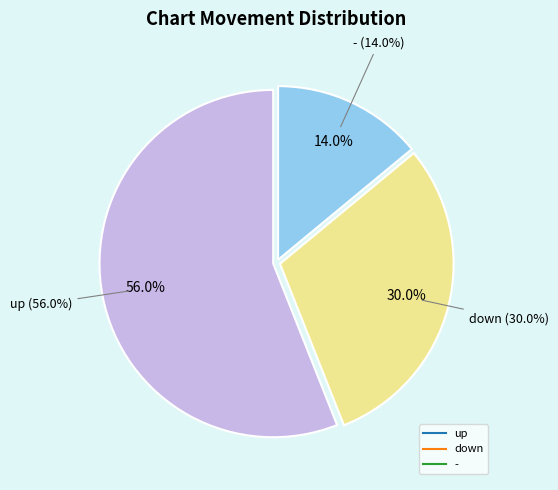

The up slice represents 46% of the pie. True or false?

False